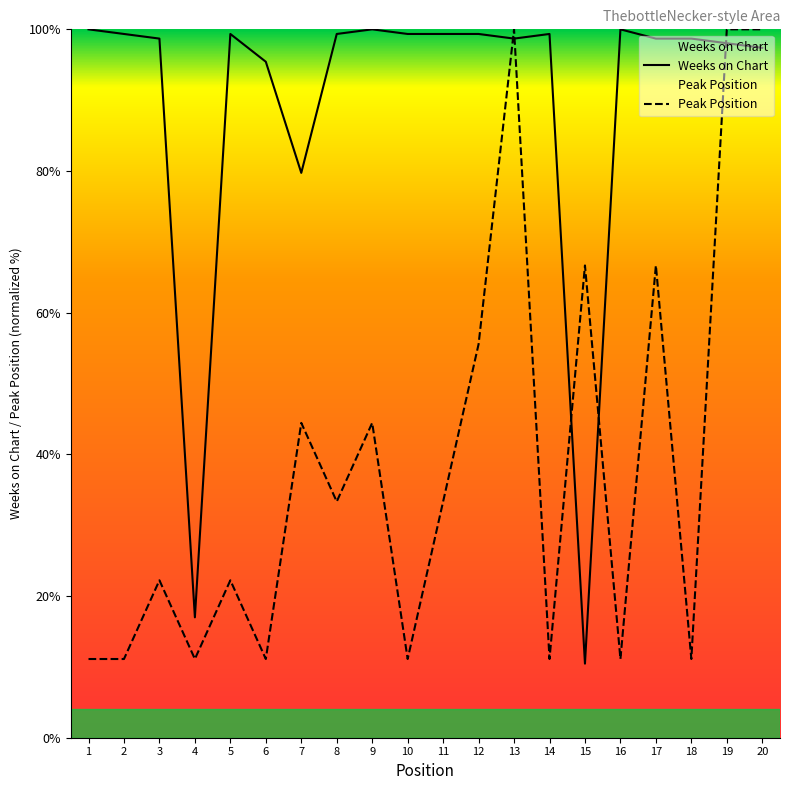

Reading left to right, extract all data points from this chart.

Weeks on Chart: 1=100.0	2=99.3	3=98.7	4=17.0	5=99.3	6=95.4	7=79.7	8=99.3	9=100.0	10=99.3	11=99.3	12=99.3	13=98.7	14=99.3	15=10.5	16=100.0	17=98.7	18=98.7	19=98.0	20=97.4
Peak Position: 1=11.1	2=11.1	3=22.2	4=11.1	5=22.2	6=11.1	7=44.4	8=33.3	9=44.4	10=11.1	11=33.3	12=55.6	13=100.0	14=11.1	15=66.7	16=11.1	17=66.7	18=11.1	19=100.0	20=100.0